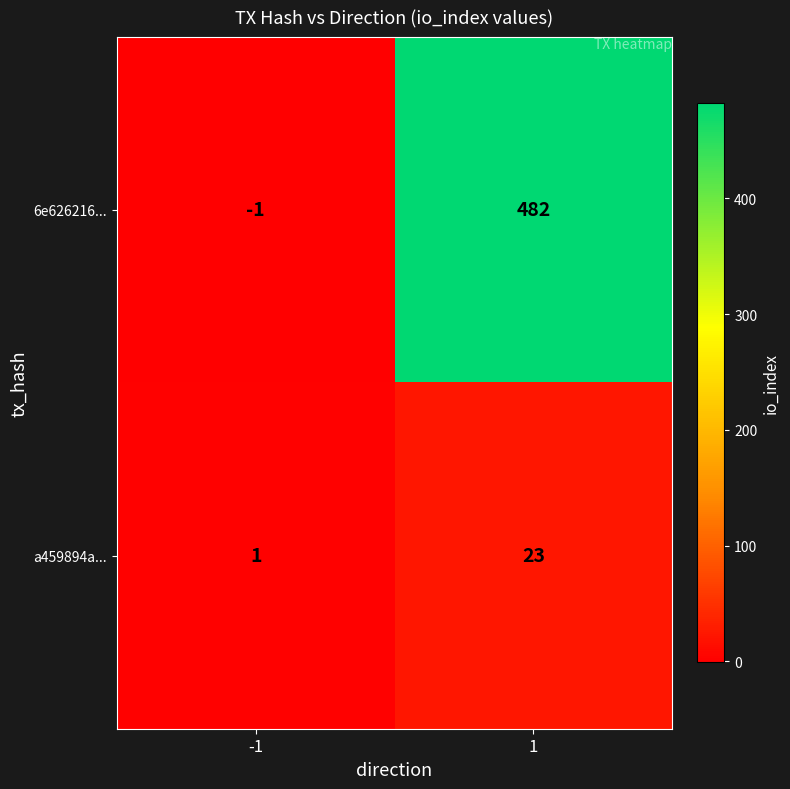

At which category does the chart reach its minimum across all series?

-1